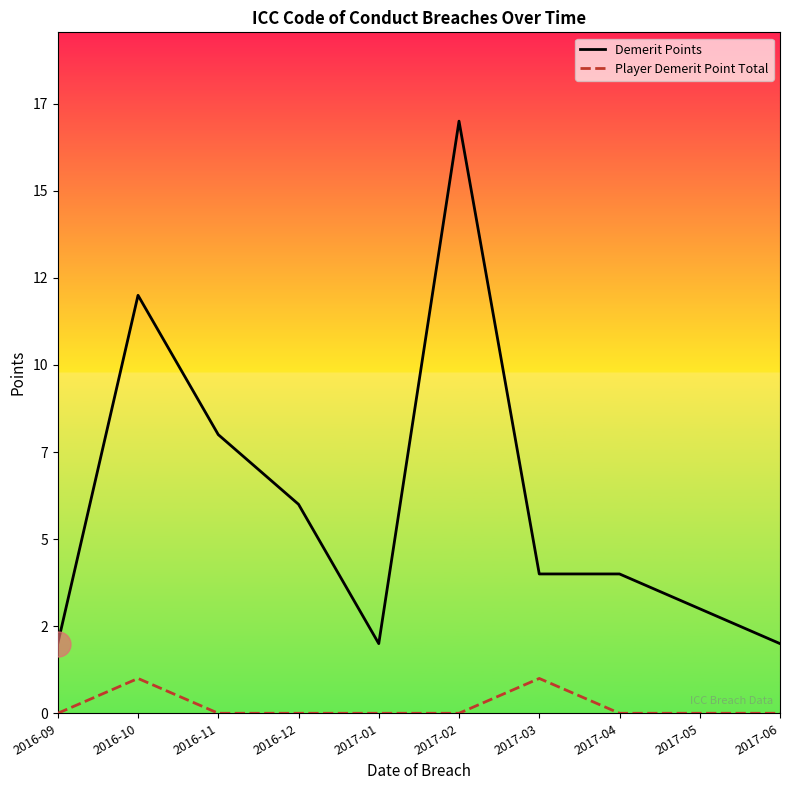

Where does the Demerit Points series first go above 4?

2016-10